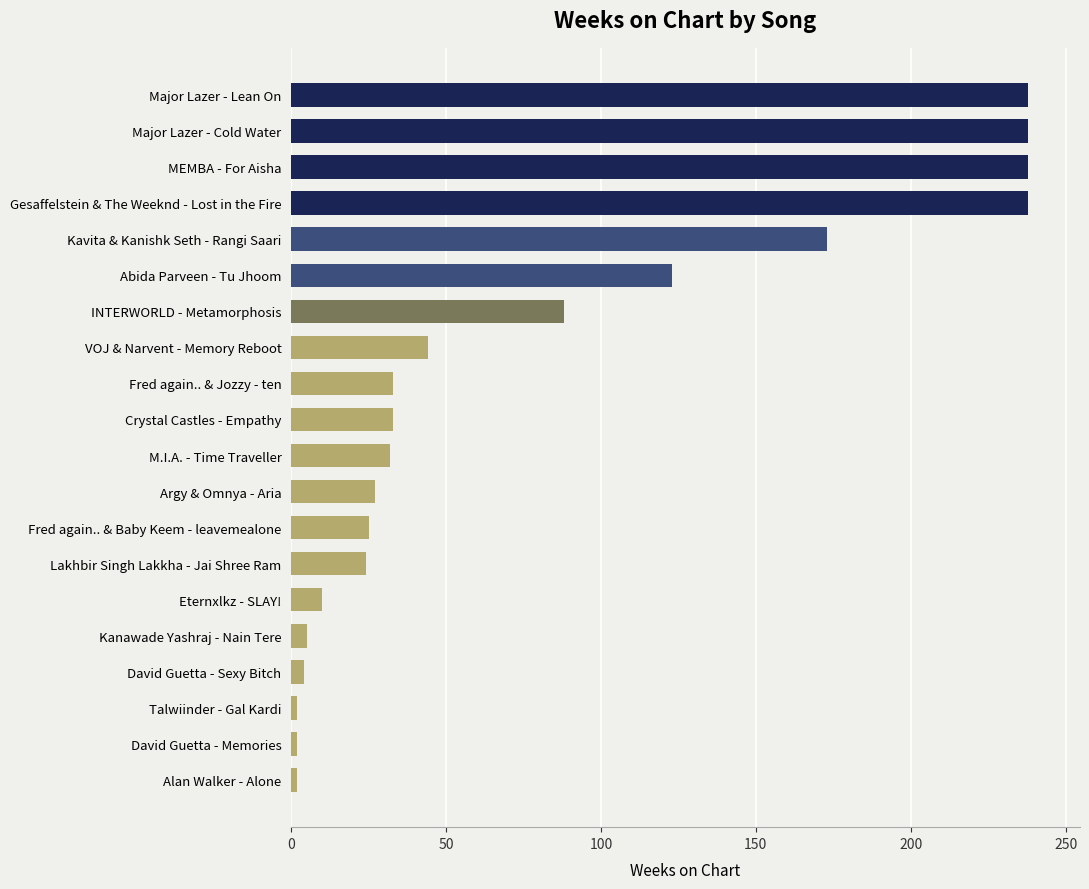

How many categories are shown in the chart?

20